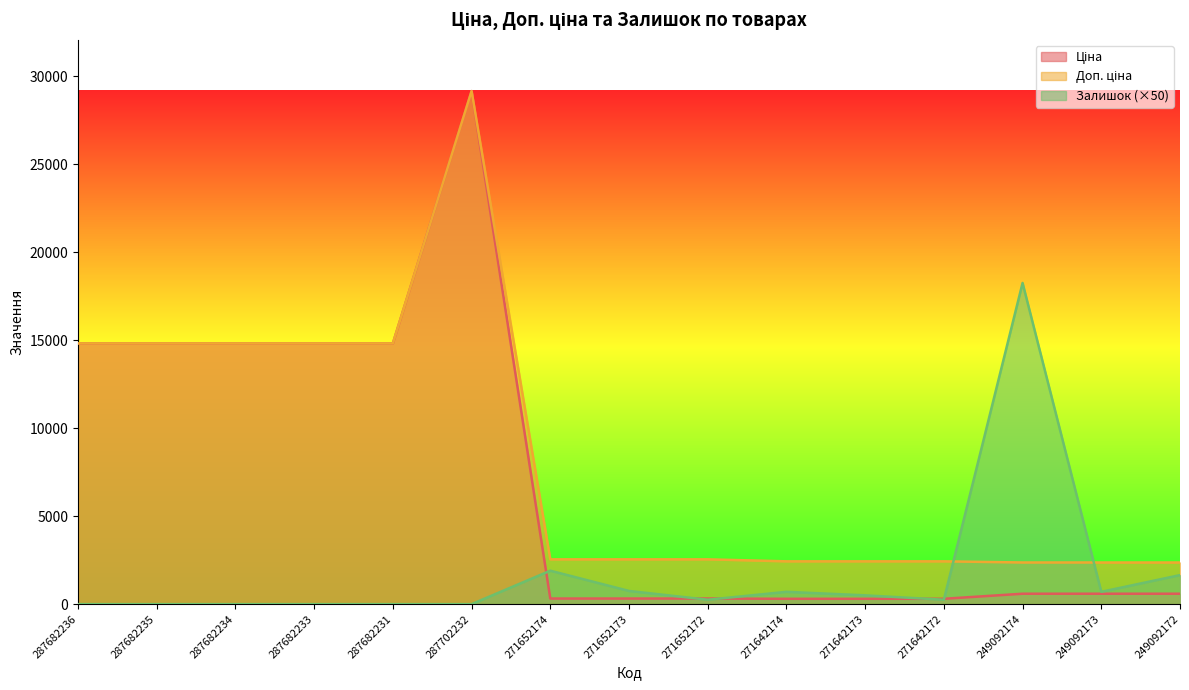

Where is the first local maximum for Ціна?

287702232